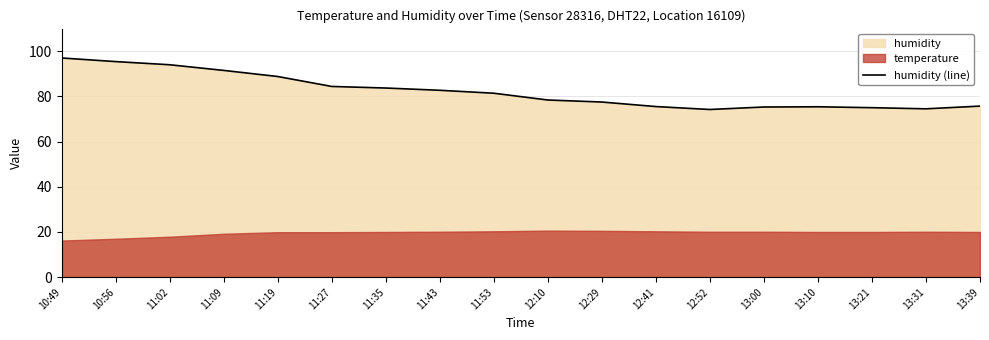

Is it true that humidity (line) equals 25.5 at 13:39?

False